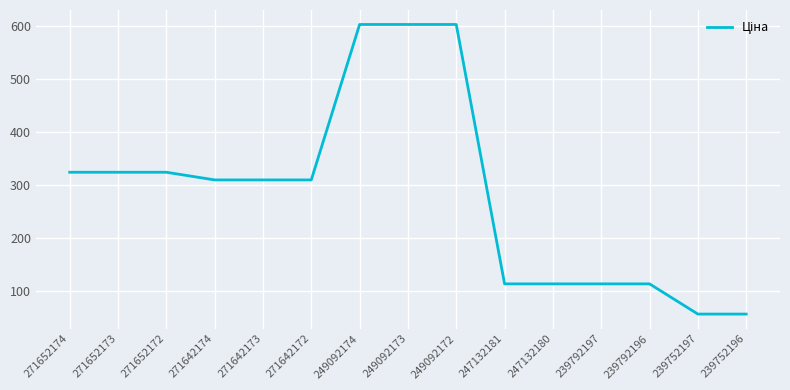

What is the greatest value displayed?

603.7